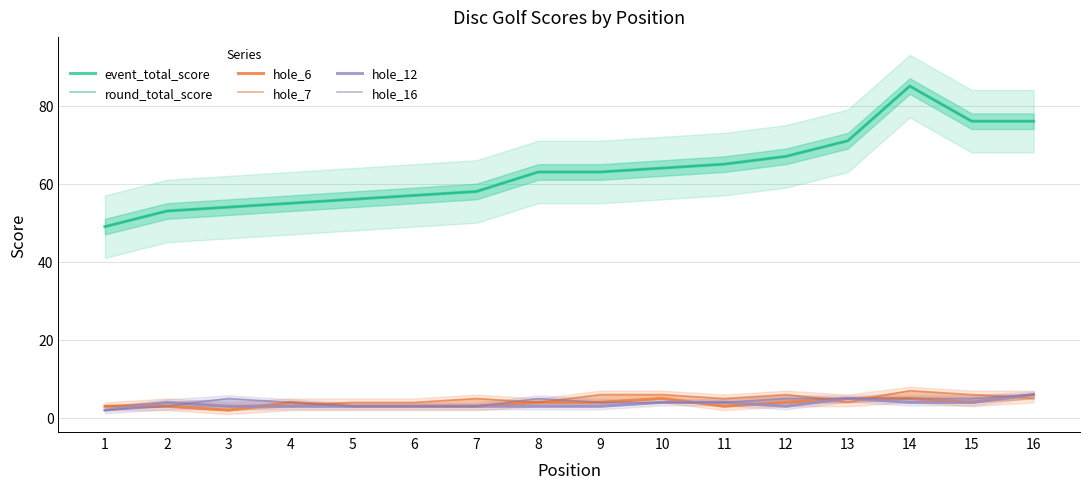

Reading left to right, what are all the values shown in this chart?

event_total_score: 1=49	2=53	3=54	4=55	5=56	6=57	7=58	8=63	9=63	10=64	11=65	12=67	13=71	14=85	15=76	16=76
round_total_score: 1=49	2=53	3=54	4=55	5=56	6=57	7=58	8=63	9=63	10=64	11=65	12=67	13=71	14=85	15=76	16=76
hole_6: 1=3	2=3	3=2	4=4	5=3	6=3	7=3	8=4	9=4	10=5	11=3	12=4	13=5	14=5	15=4	16=6
hole_7: 1=3	2=4	3=3	4=3	5=4	6=4	7=5	8=4	9=6	10=6	11=5	12=6	13=4	14=7	15=6	16=5
hole_12: 1=2	2=4	3=3	4=3	5=3	6=3	7=3	8=3	9=3	10=4	11=4	12=3	13=5	14=4	15=4	16=6
hole_16: 1=2	2=3	3=5	4=4	5=3	6=3	7=3	8=5	9=4	10=4	11=4	12=5	13=5	14=5	15=5	16=6